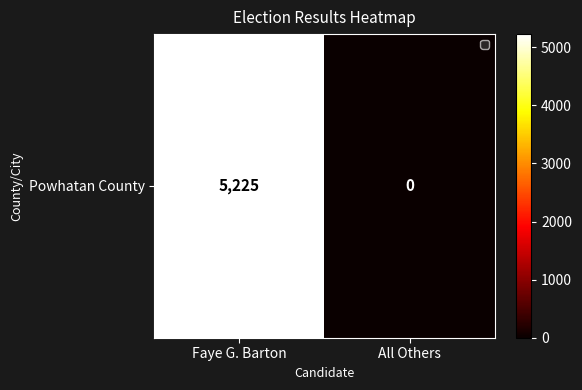

At which category does the chart reach its minimum across all series?

All Others